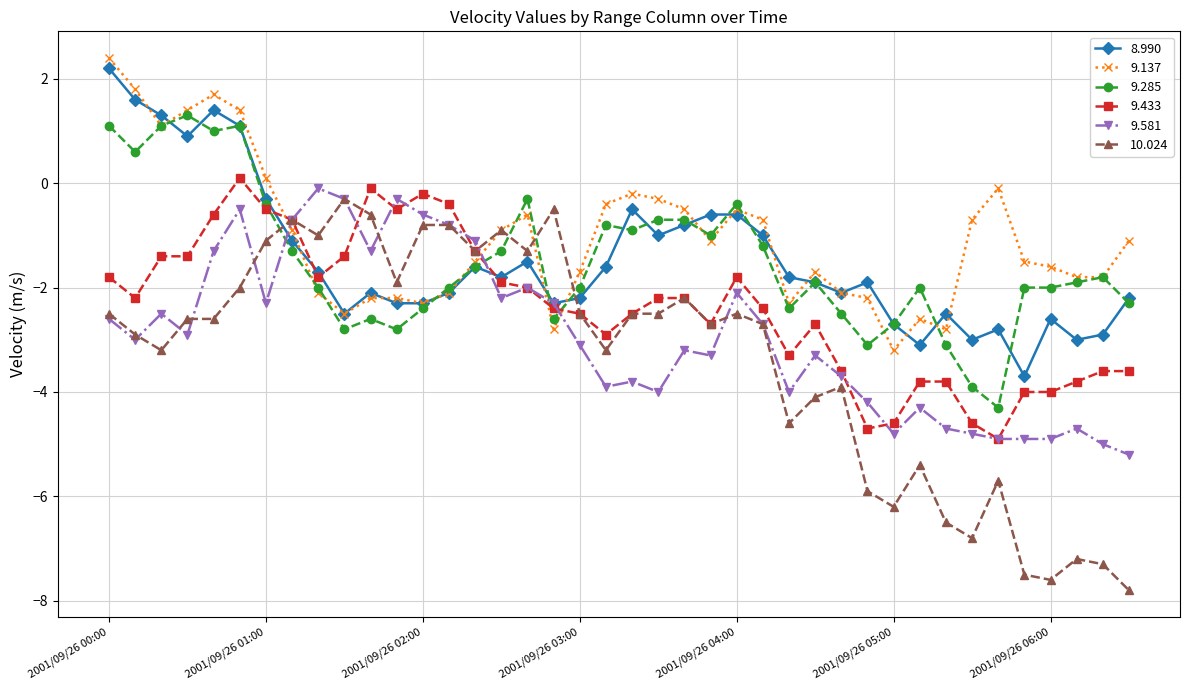

How many negative values does the 9.433 series have?

39